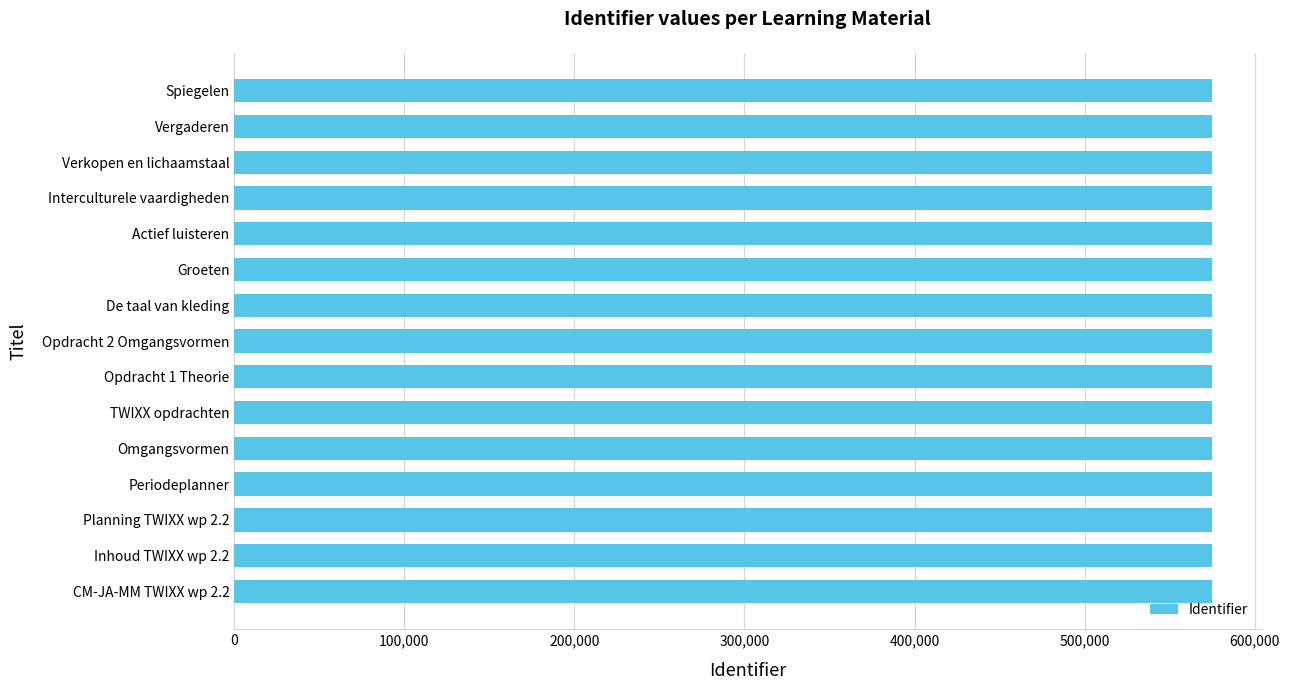

What is the greatest value displayed?

574867